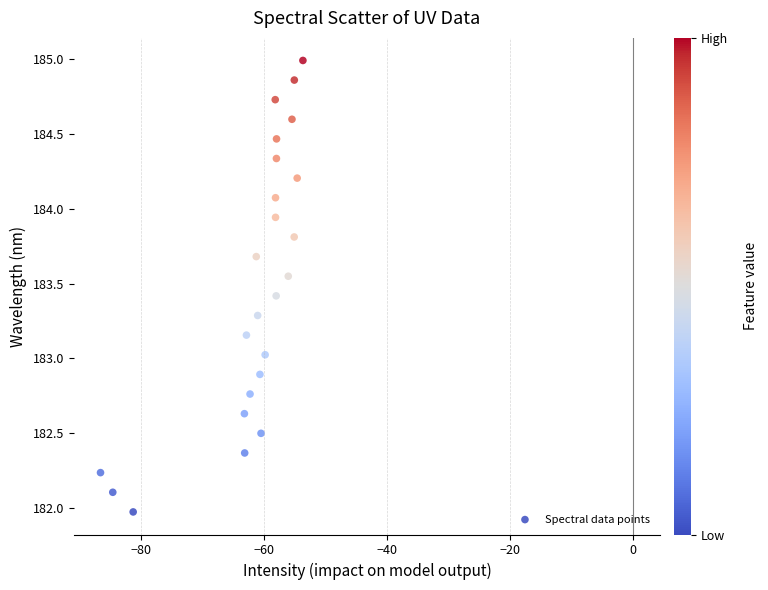

What is the range of Y values (max minus min)?

3.0